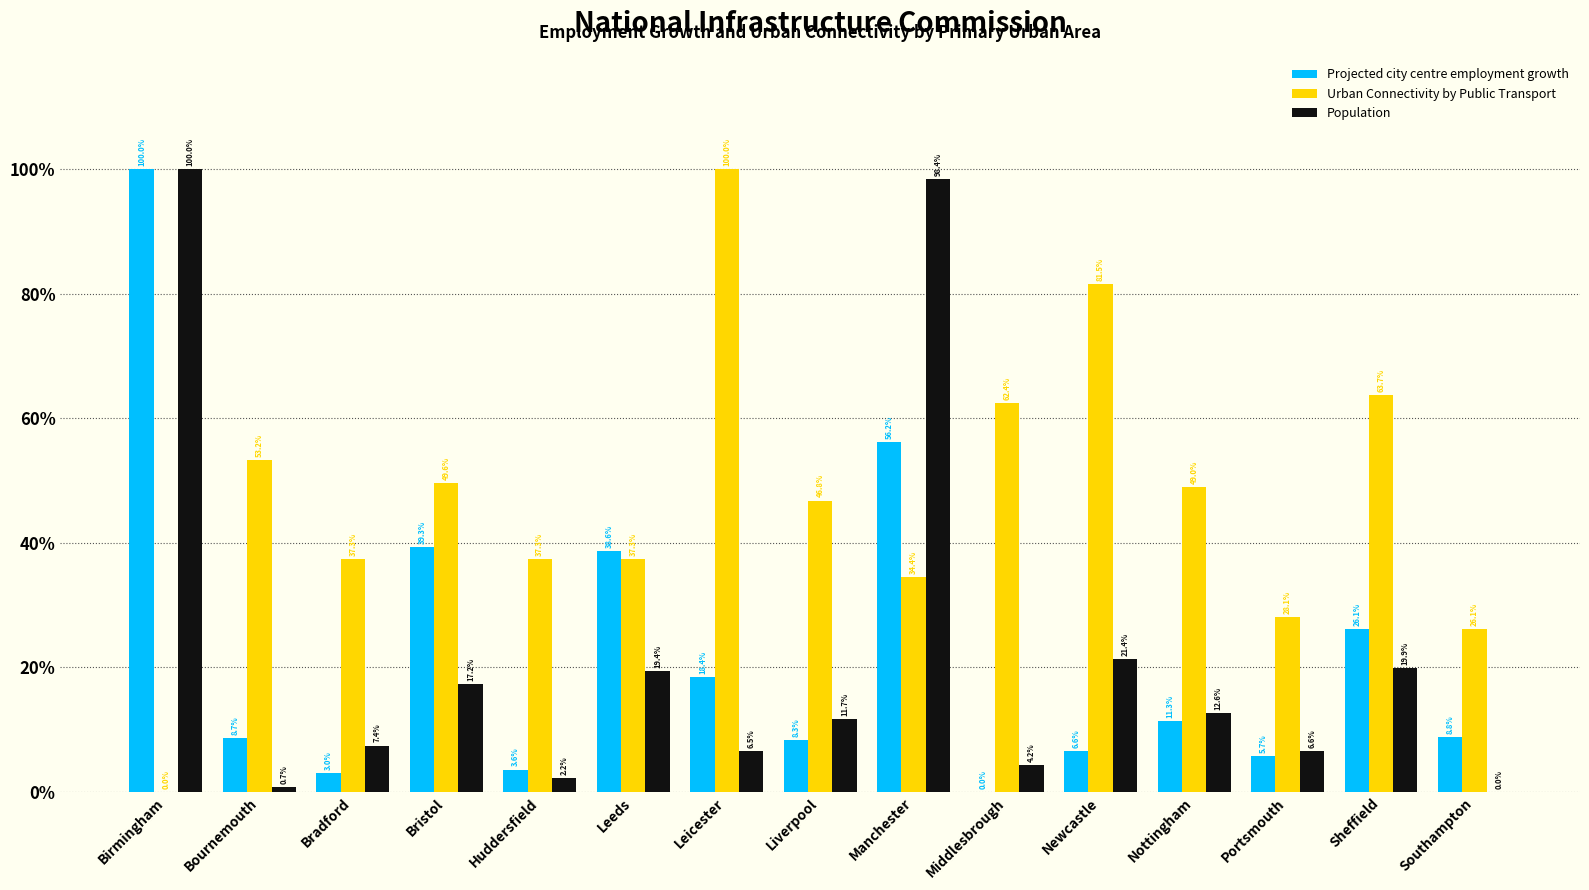

What are all the series names shown in the legend?

Projected city centre employment growth, Urban Connectivity by Public Transport, Population